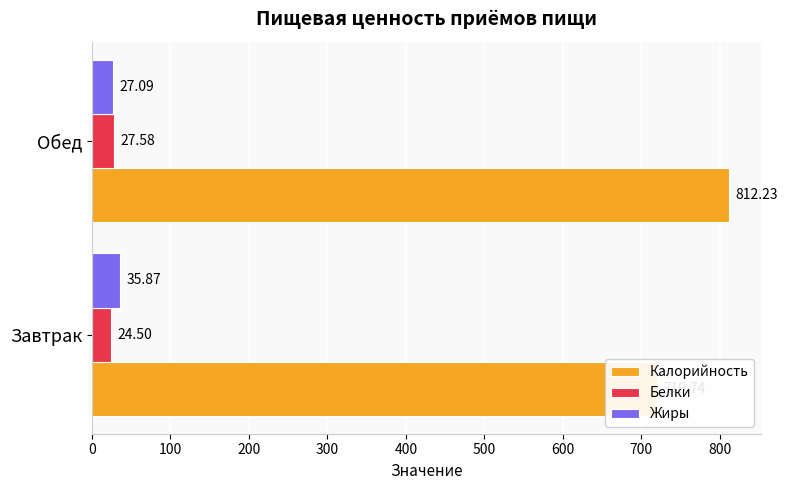

Reading left to right, list all the values displayed in this chart.

Калорийность: 719.7	812.2
Белки: 24.5	27.6
Жиры: 35.9	27.1